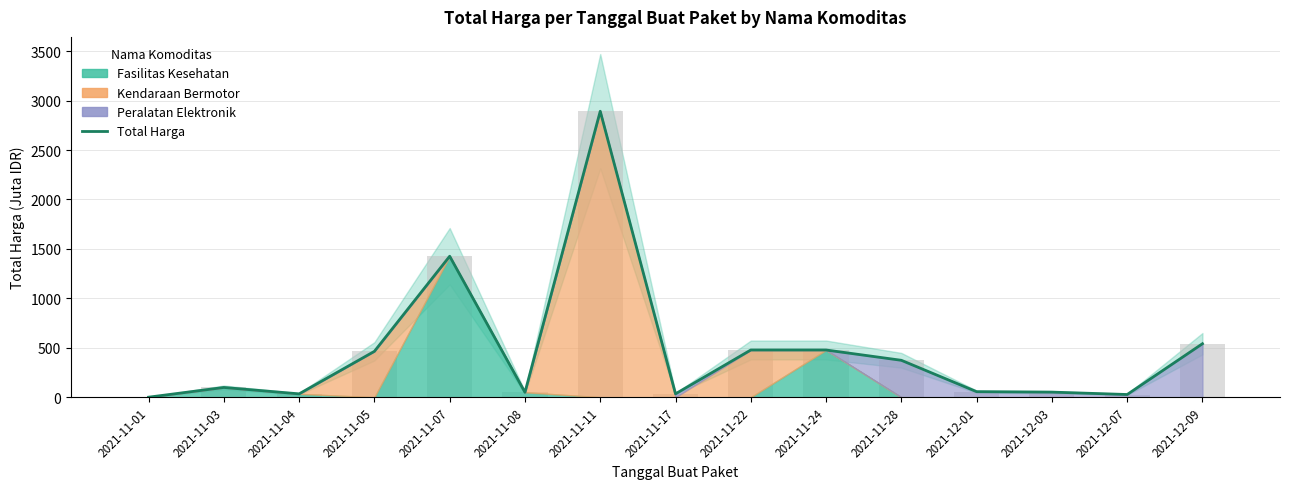

True or false: the data shows 811.6 at 2021-11-22.

False